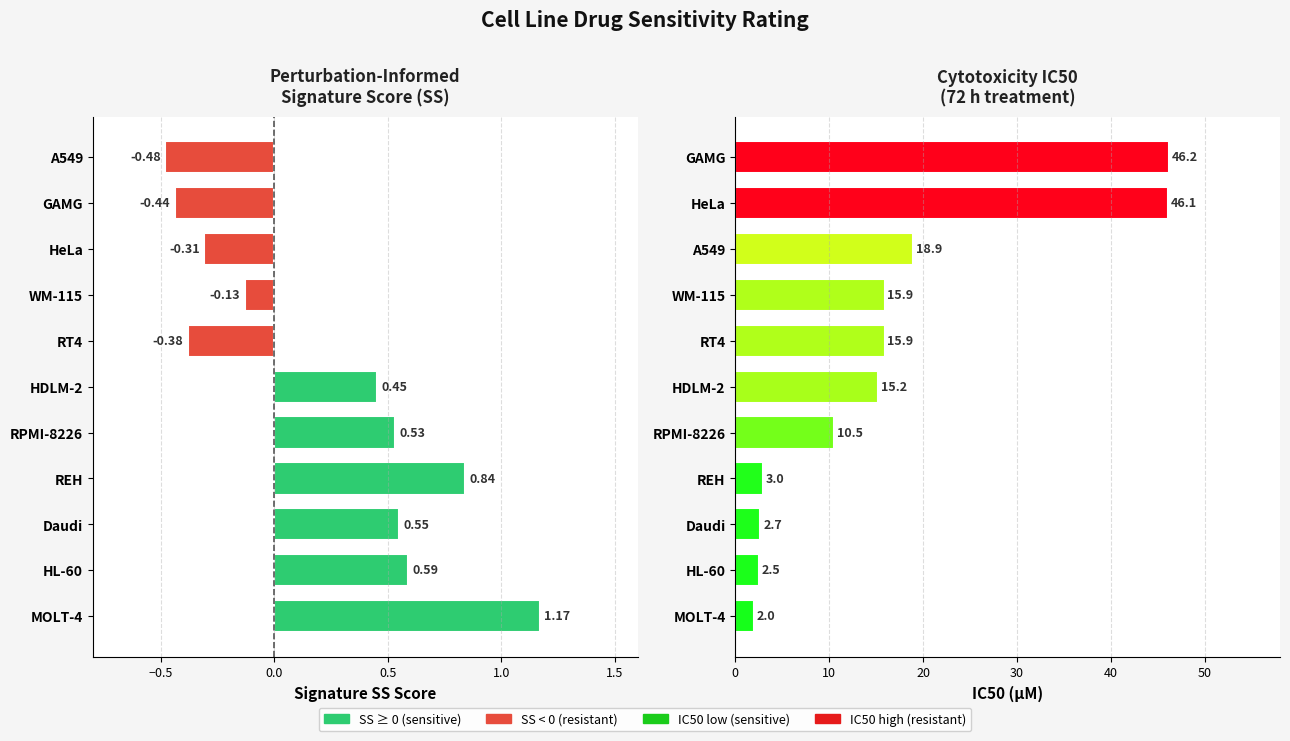

Which series has the largest total across all categories?

IC50 (uM)